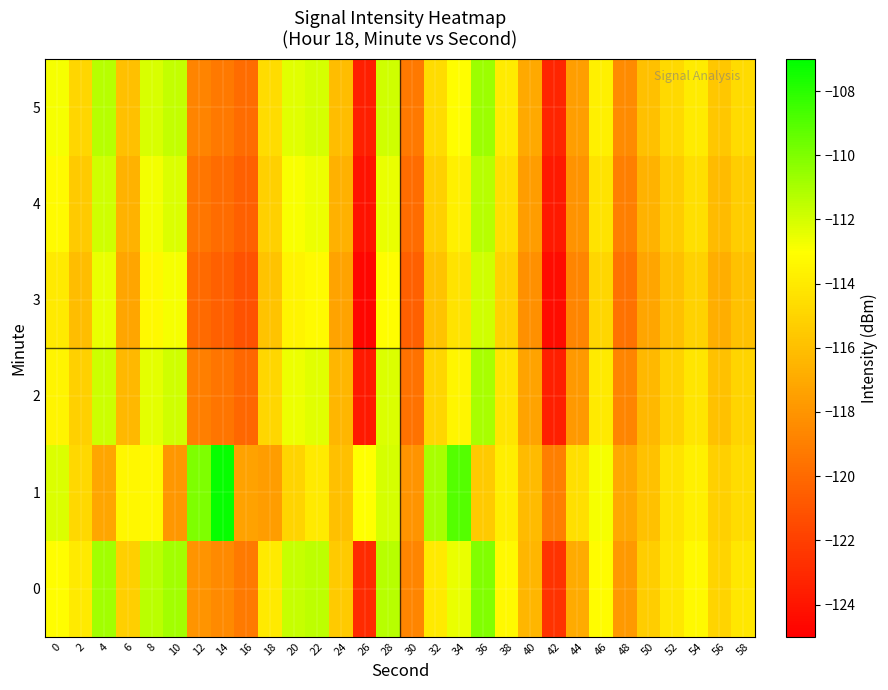

What is the maximum value shown in the chart?

-107.2